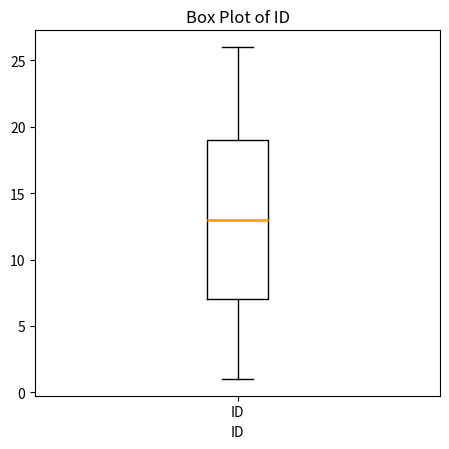

Where does the lower whisker of the box for ID end on the y-axis? The values are not printed on the chart, so give them approximately, as read against the axis.

1